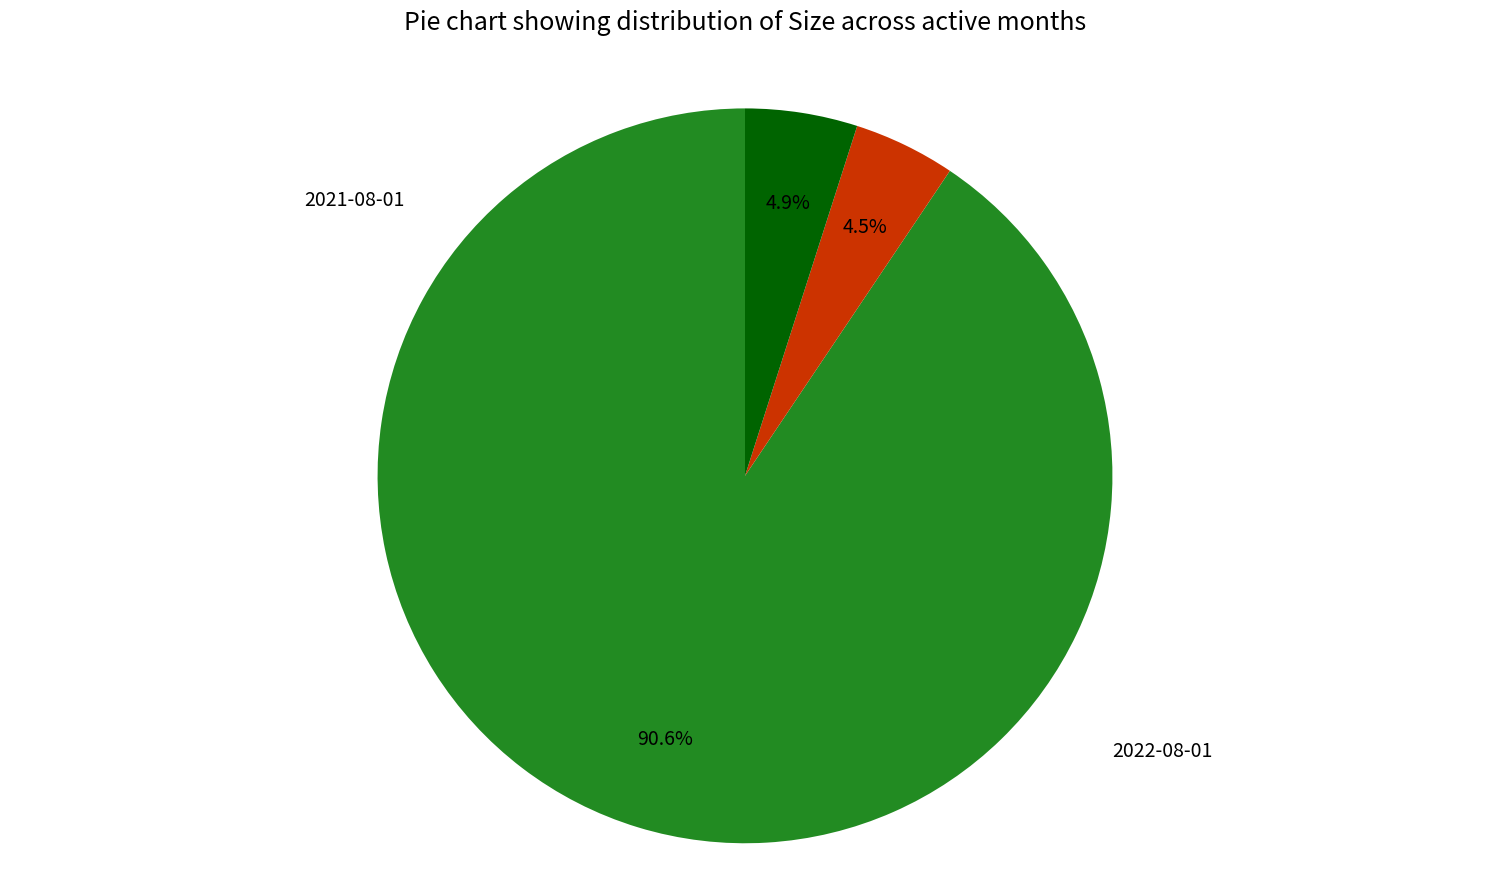

Does any single category account for the majority?

Yes